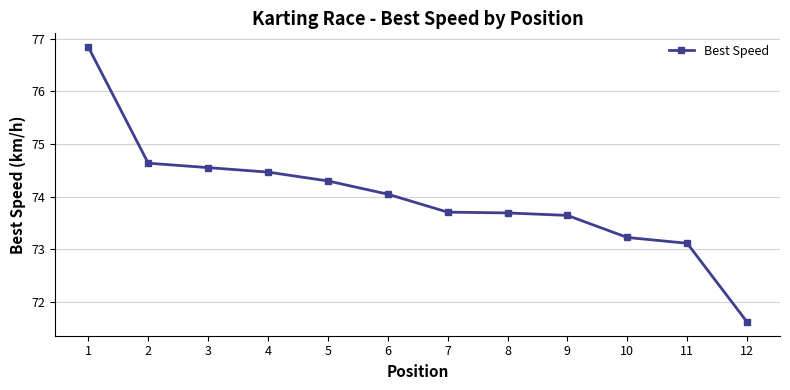

The chart shows a value of 29.2 at 3. True or false?

False